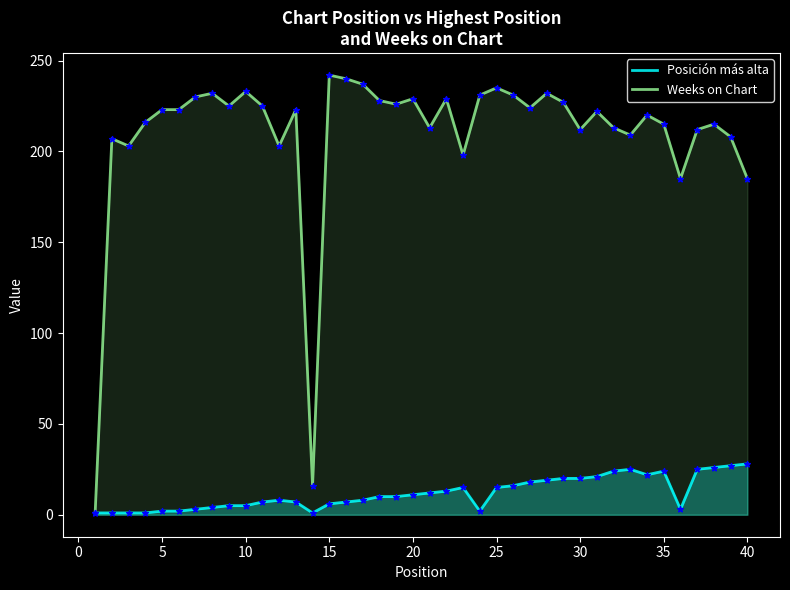

Which series has the largest total across all categories?

Weeks on Chart